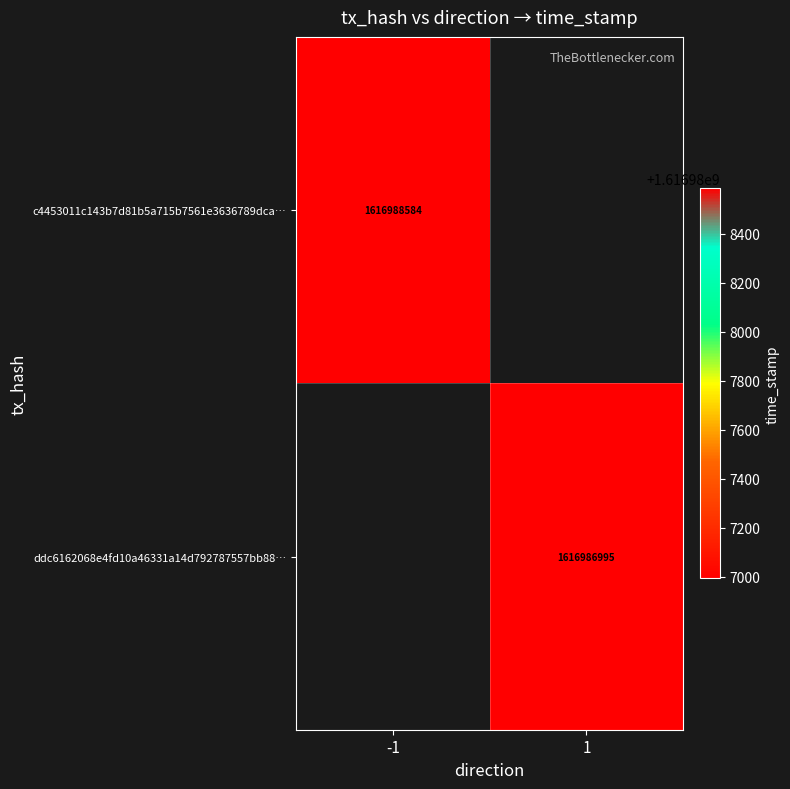

Reading right to left, what are all the values shown in this chart?

c4453011c143b7d81b5a715b7561e3636789dca: 1=1616988584	0=-1
ddc6162068e4fd10a46331a14d792787557bb88: 1=1616986995	0=1